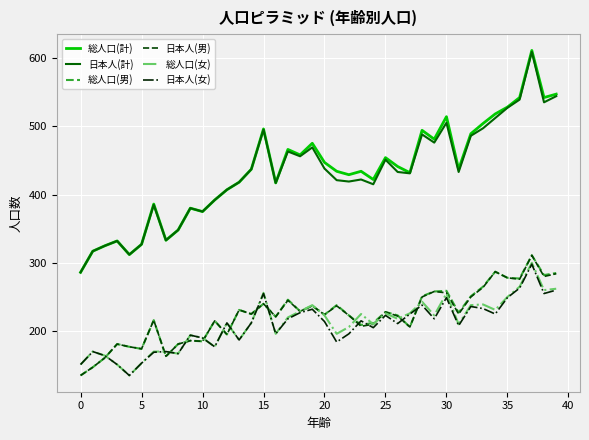

What is the highest value of the 総人口(男) series?

311